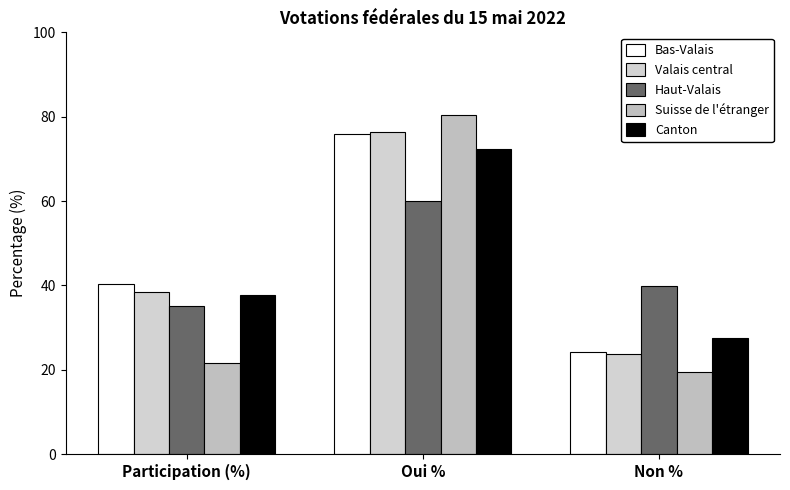

Which has a higher value, Participation (%) or Non %?

Participation (%)